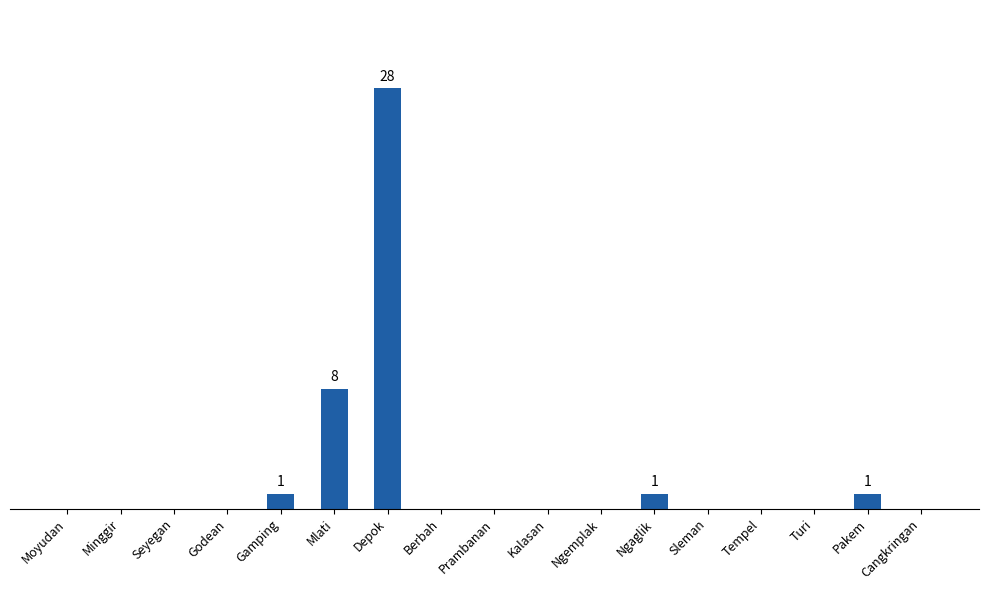

Rank the categories by value from lowest to highest.

Moyudan, Minggir, Seyegan, Godean, Berbah, Prambanan, Kalasan, Ngemplak, Sleman, Tempel, Turi, Cangkringan, Gamping, Ngaglik, Pakem, Mlati, Depok